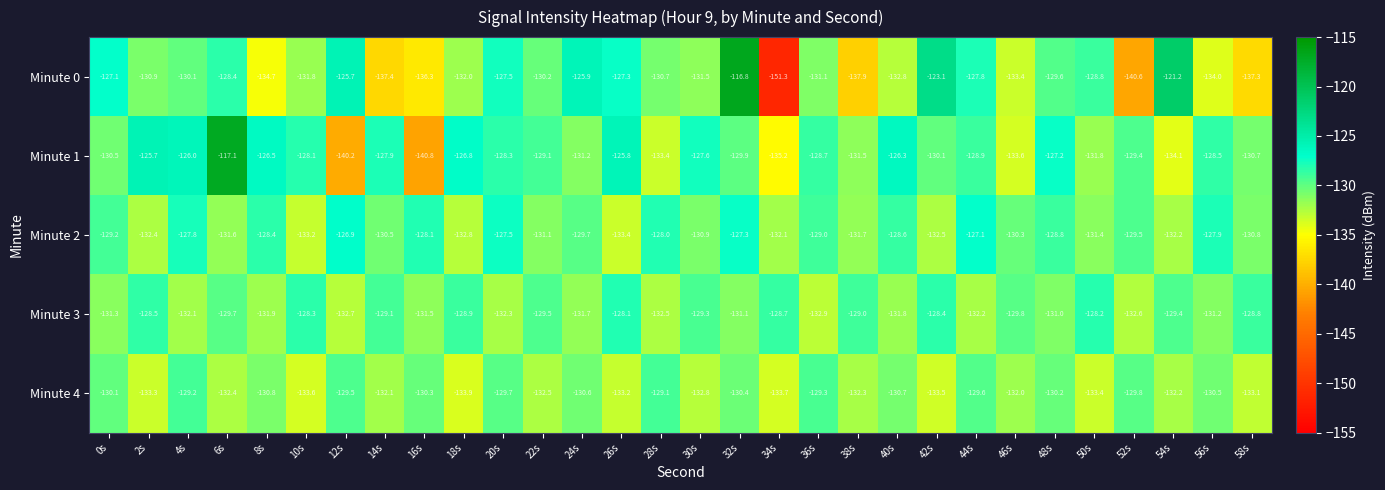

At how many categories does at least one series exceed -130?

30